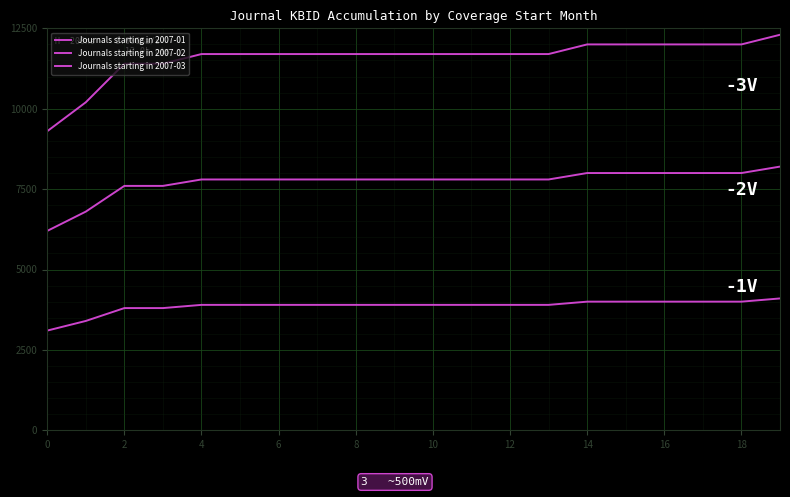

Does the chart have visible grid lines?

Yes